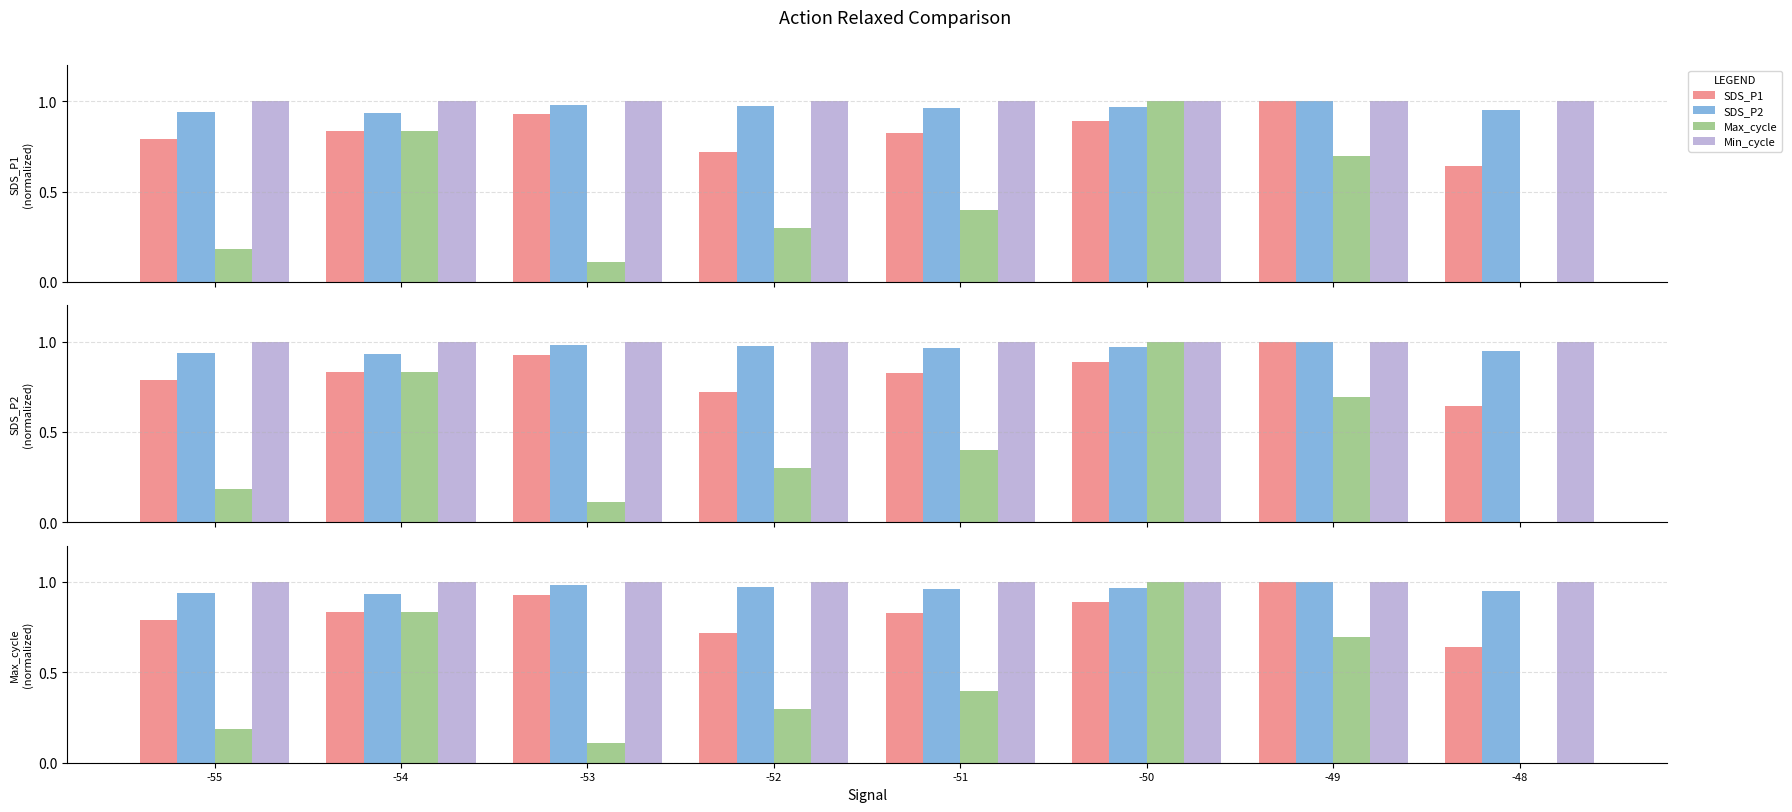

Rank the series by their maximum value, from highest to lowest.

SDS_P1, SDS_P2, Max_cycle, Min_cycle